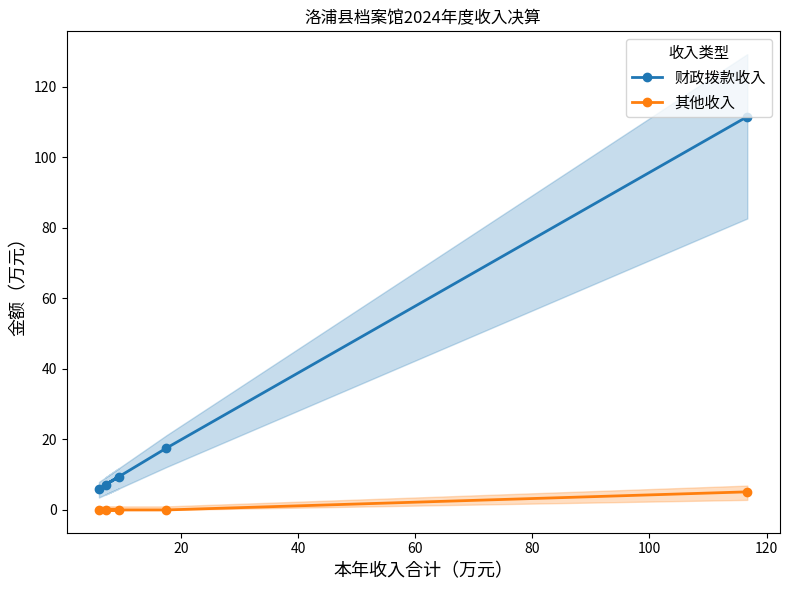

How many positive values does the 其他收入 series have?

1